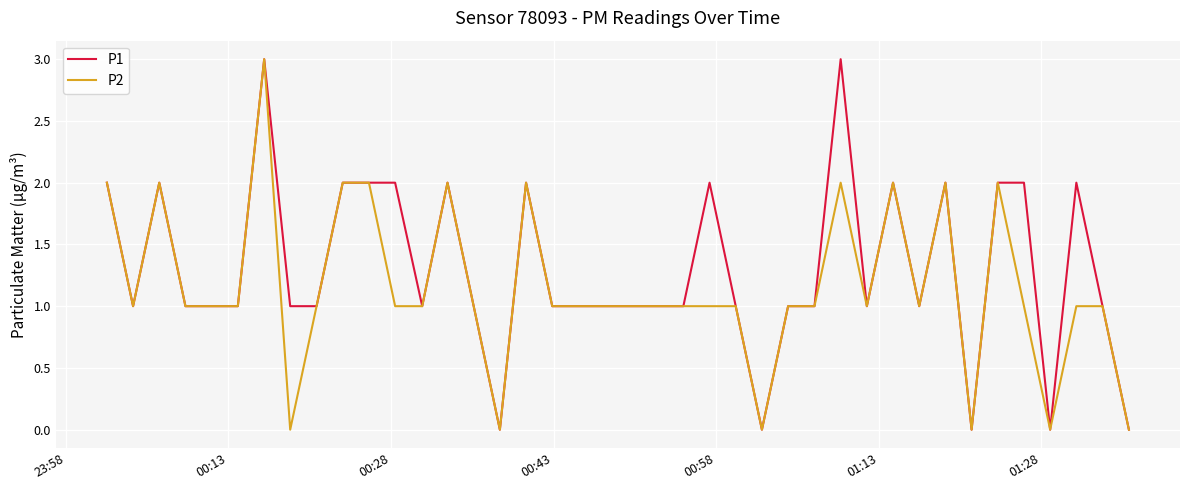

What is the maximum value shown in the chart?

3